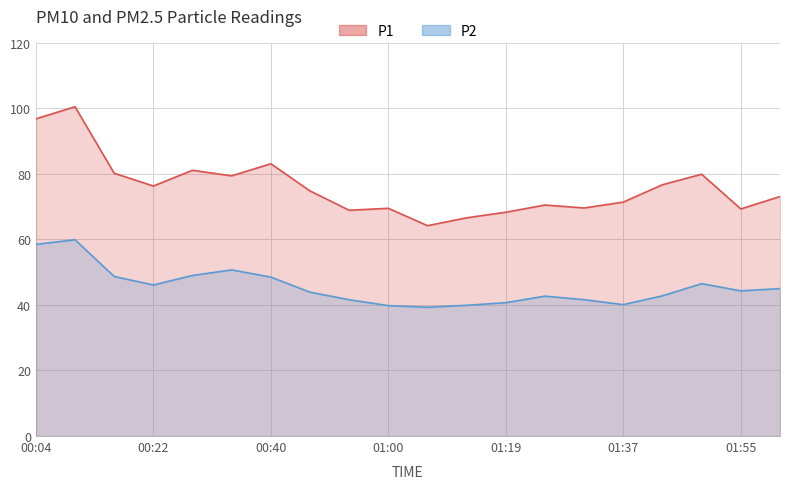

At which category does P2 reach its first local peak?

00:10